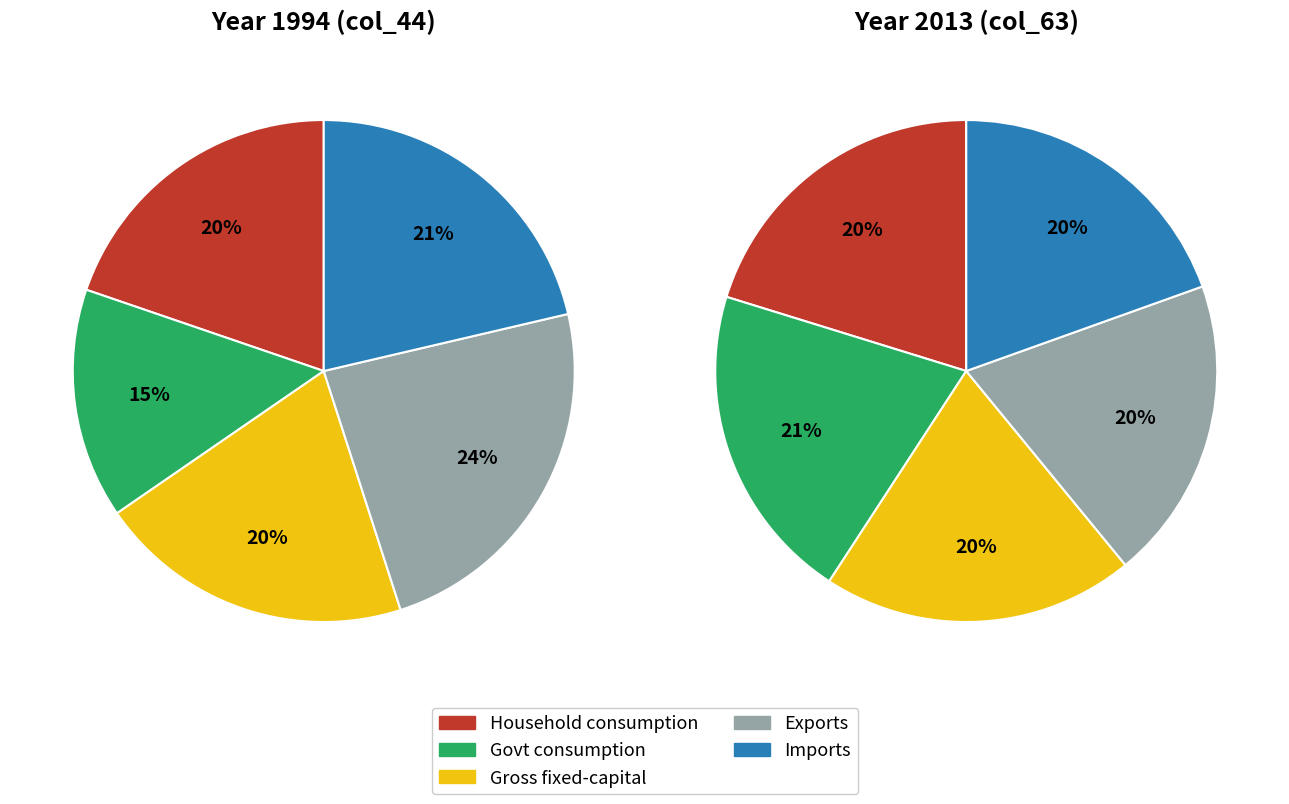

Between Gross fixed-capital formation and Household consumption expenditure, which is larger?

Gross fixed-capital formation